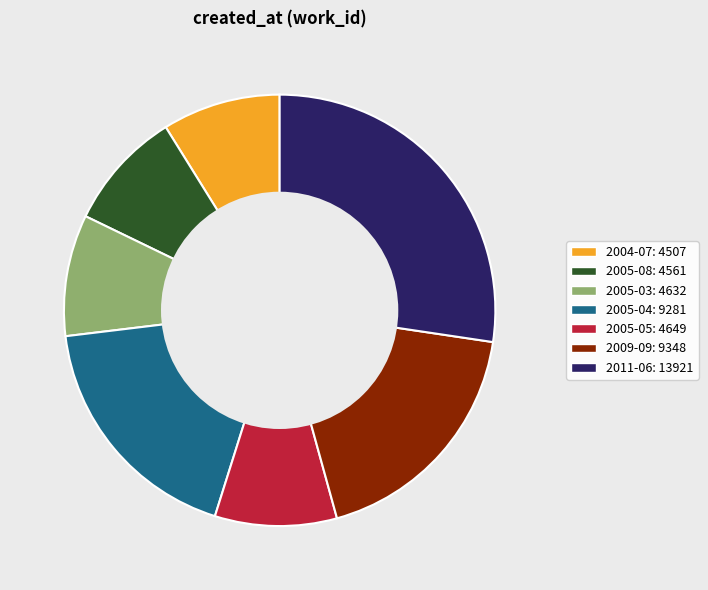

Is there a majority slice in this chart?

No